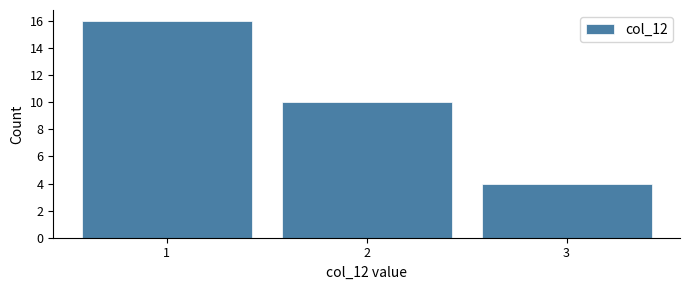

Which range on the x-axis has the tallest bar?

0.5 to 1.5